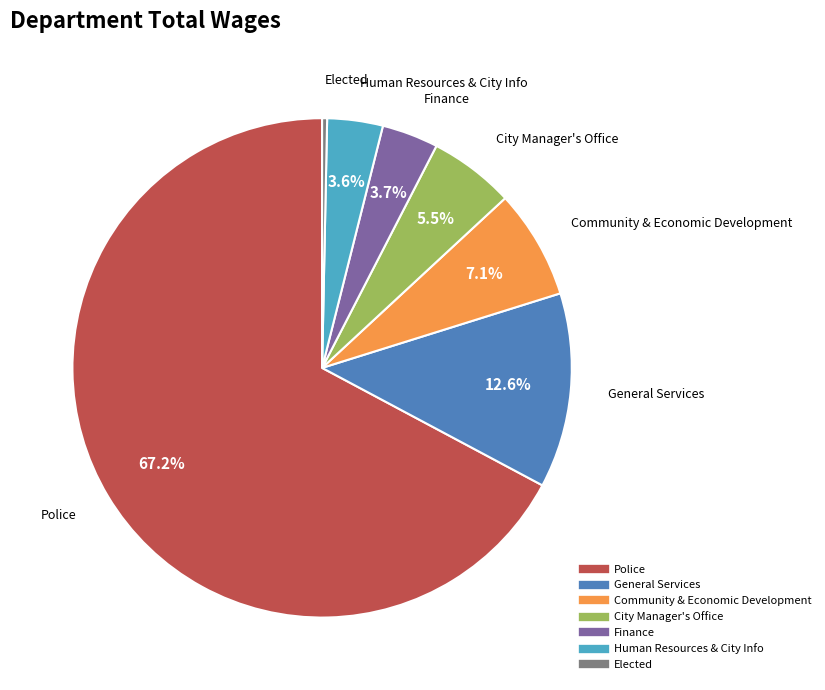

Which category has the smallest portion of the pie?

Elected